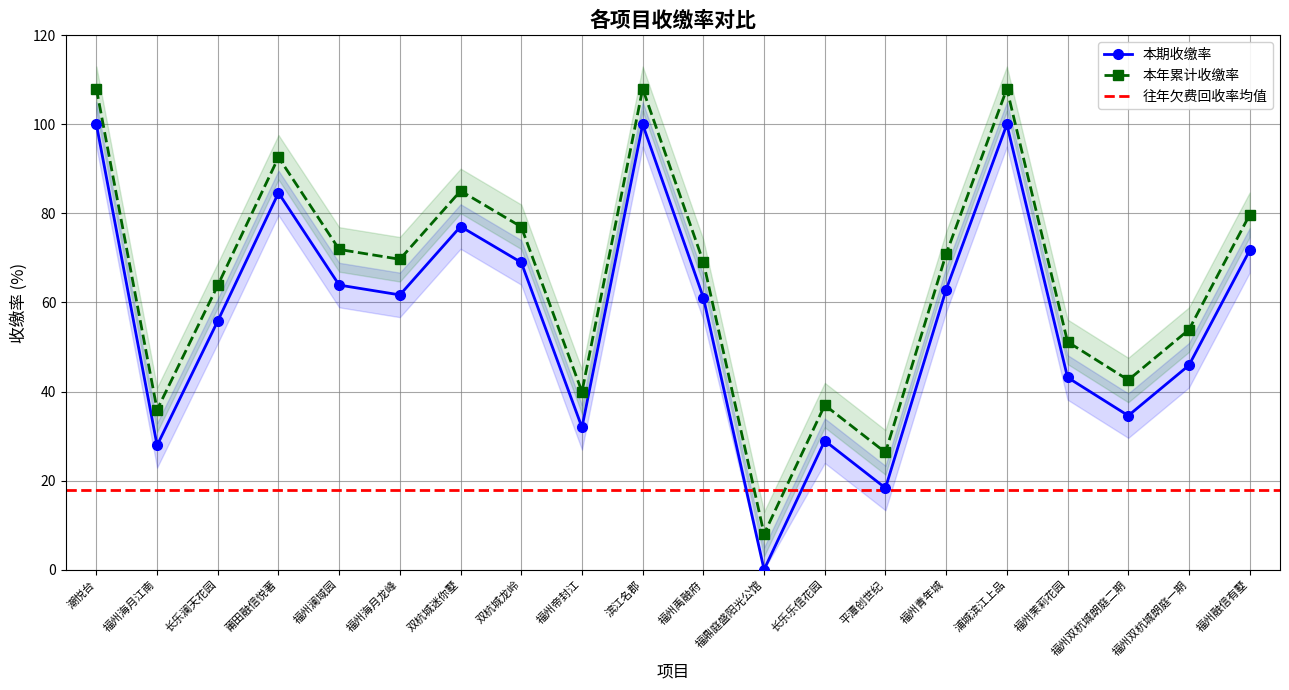

What is the value of the 本年累计收缴率 point at the 16th from the left?

108.0